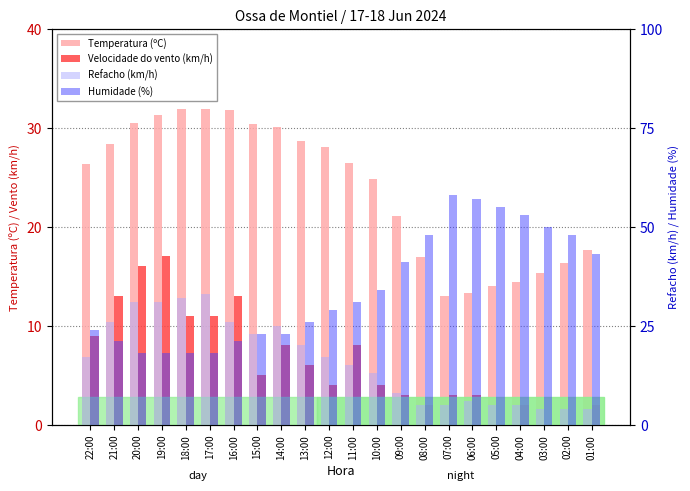

Rank the series by their maximum value, from highest to lowest.

Humidade (%), Refacho (km/h), Temperatura (ºC), Velocidade do vento (km/h)